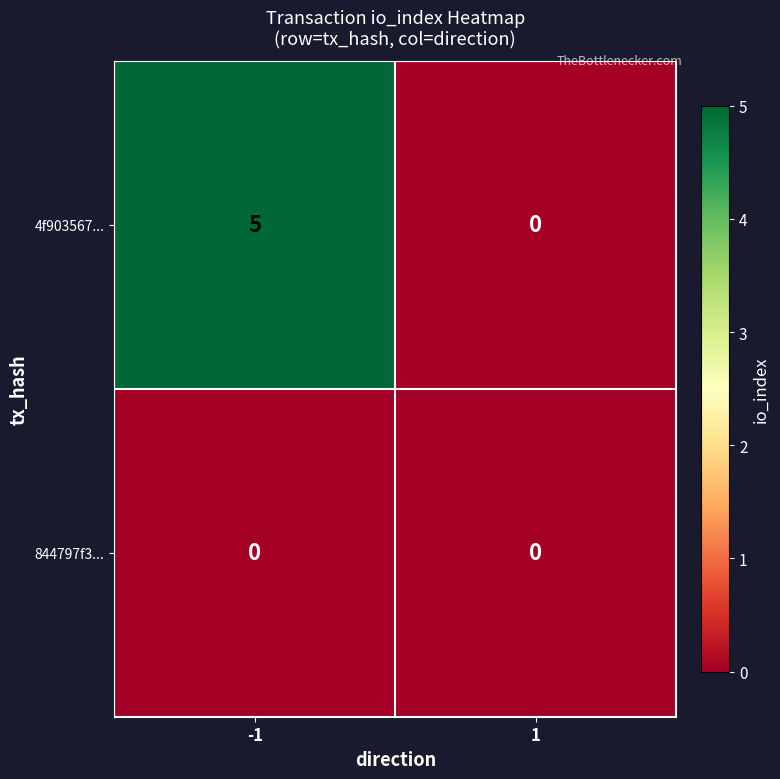

Which series has the largest total across all categories?

4f903567...